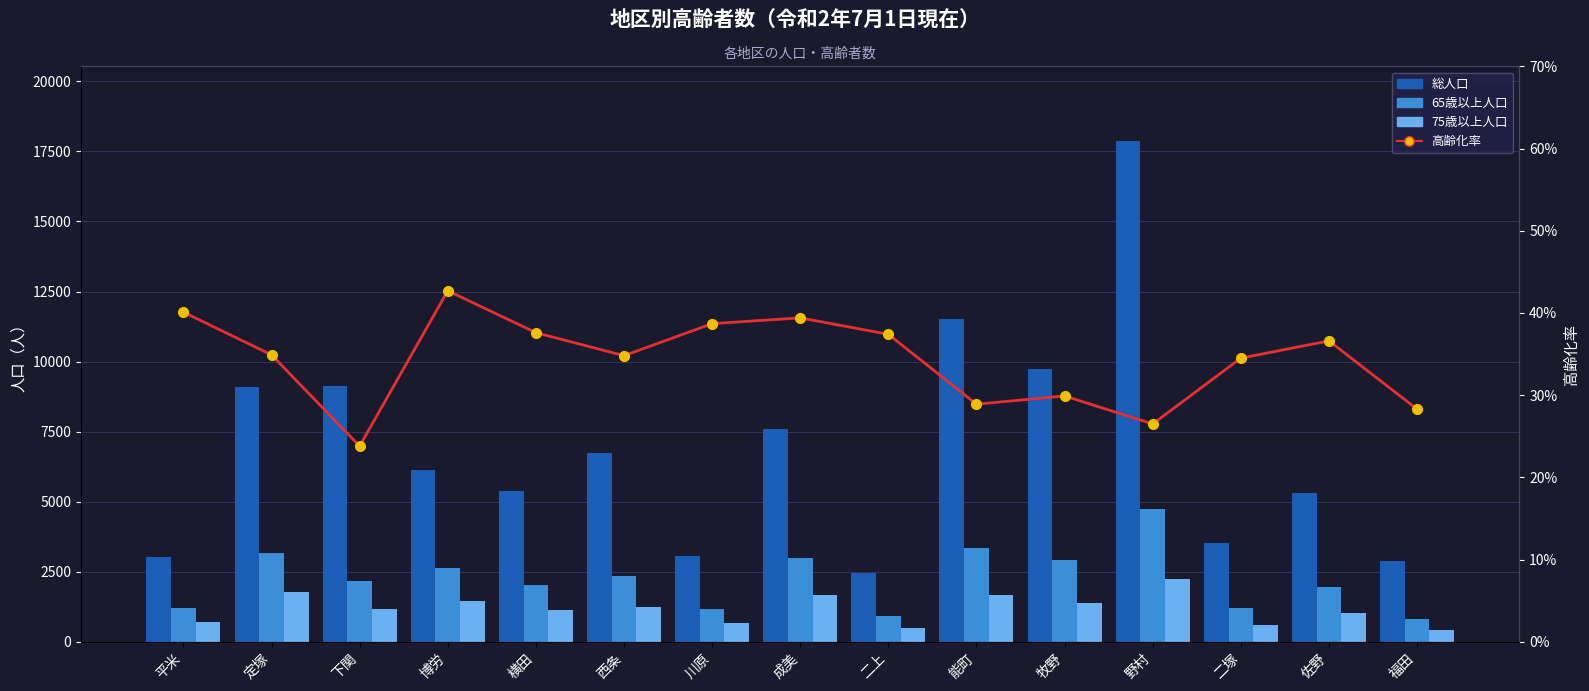

What is the difference between the second highest and minimum values in the 総人口 series?

9089.0